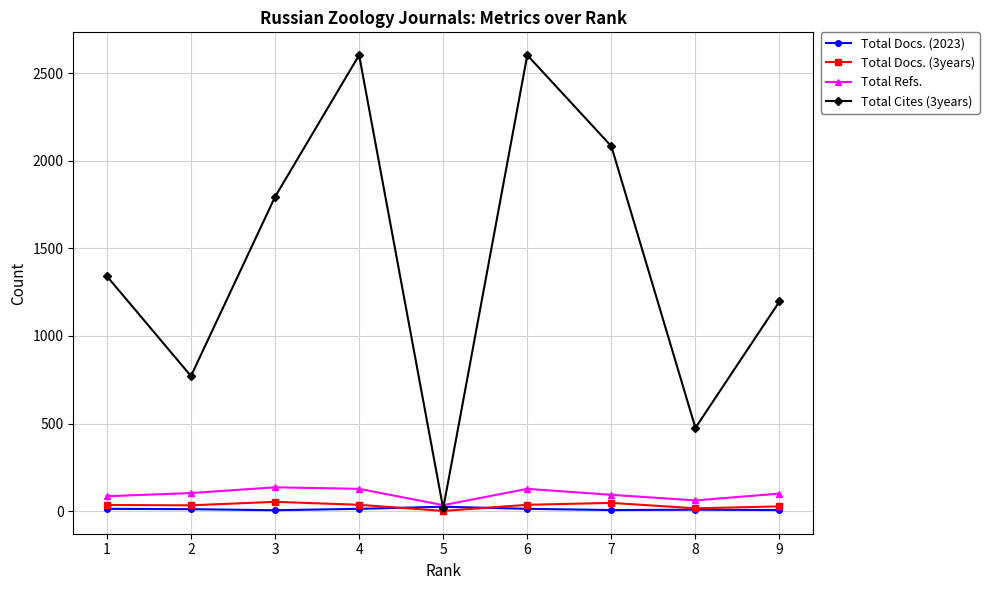

What are all the series names shown in the legend?

Total Docs. (2023), Total Docs. (3years), Total Refs., Total Cites (3years)